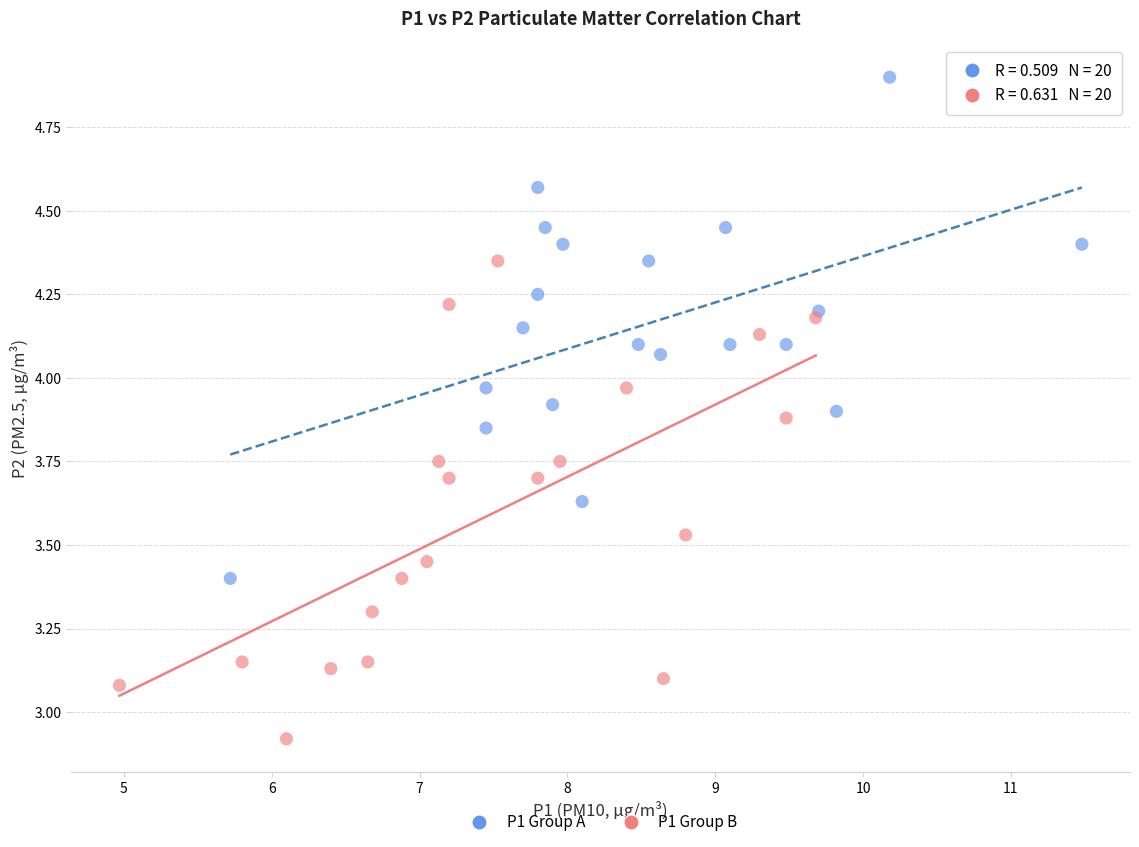

Which series contains the lowest Y value?

P1 Group B